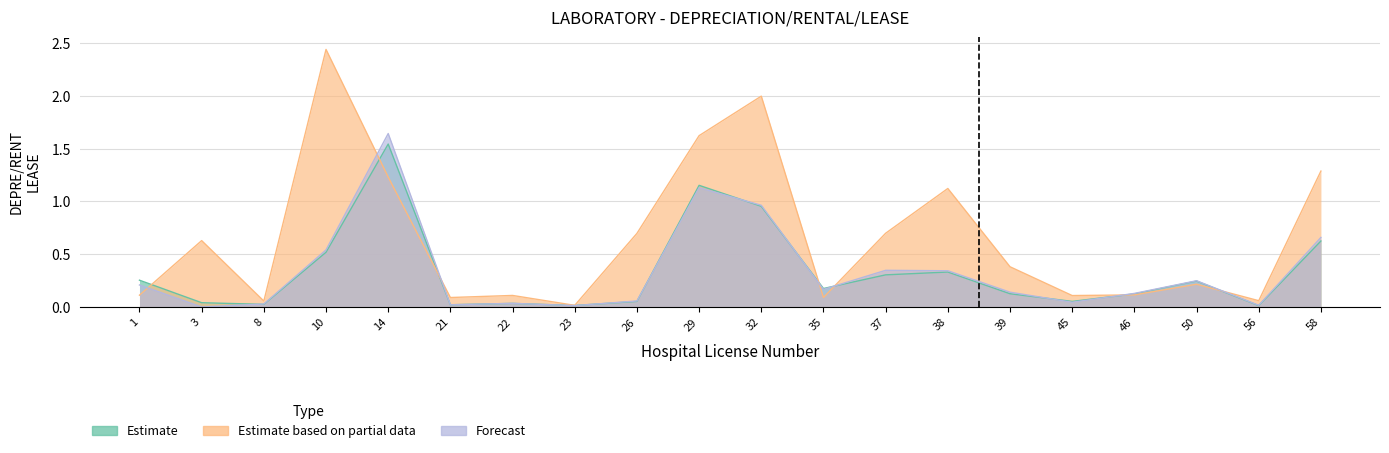

What is the sum of all Estimate based on partial data values?

13.1